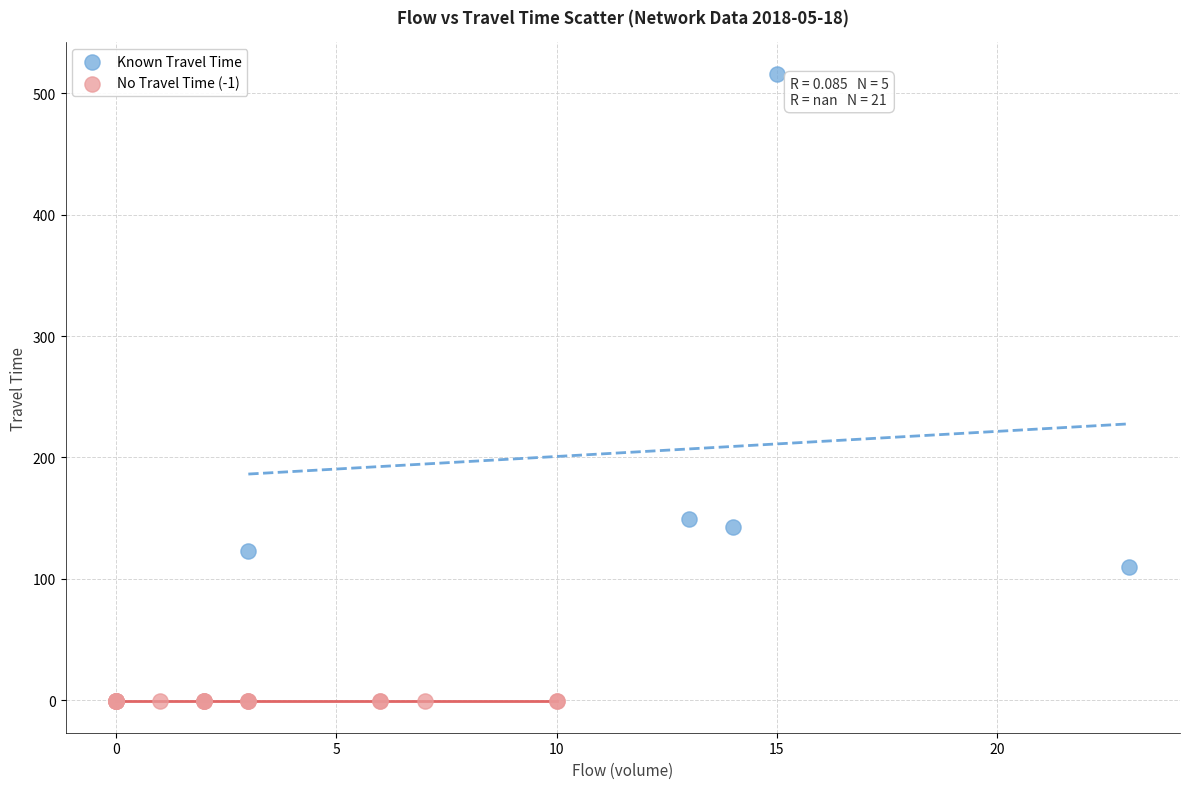

Which series contains the lowest Y value?

No Travel Time (-1)